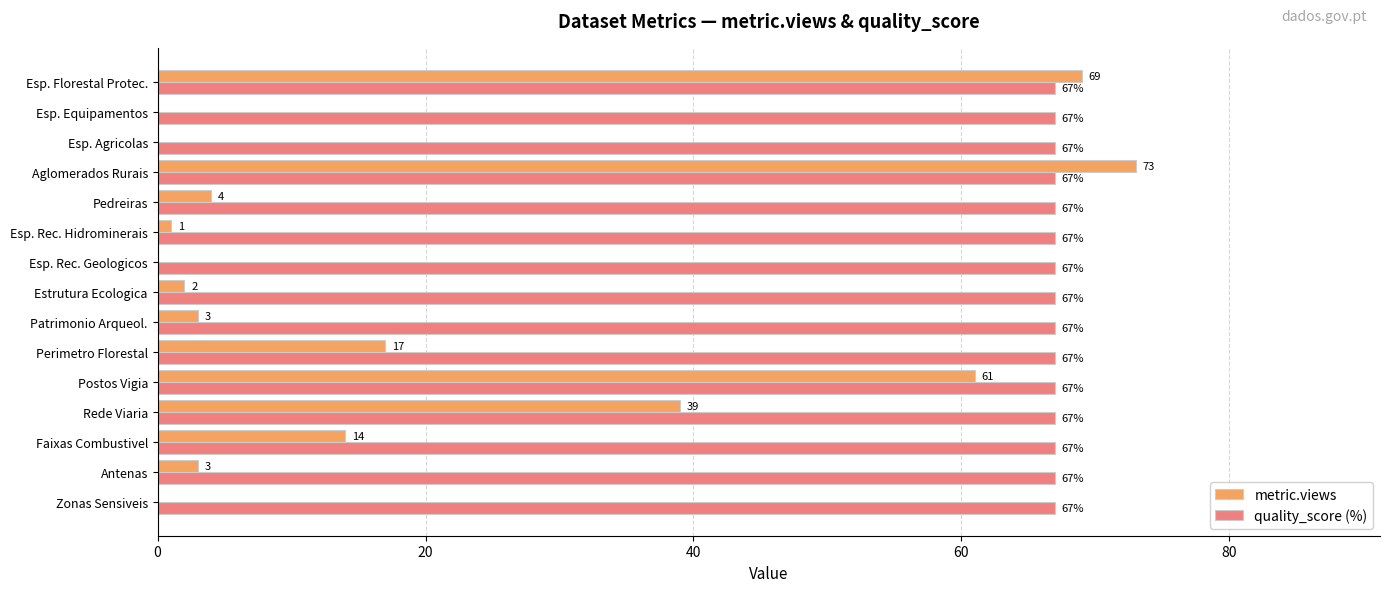

What is the total value across all series at Esp. Agricolas?

67